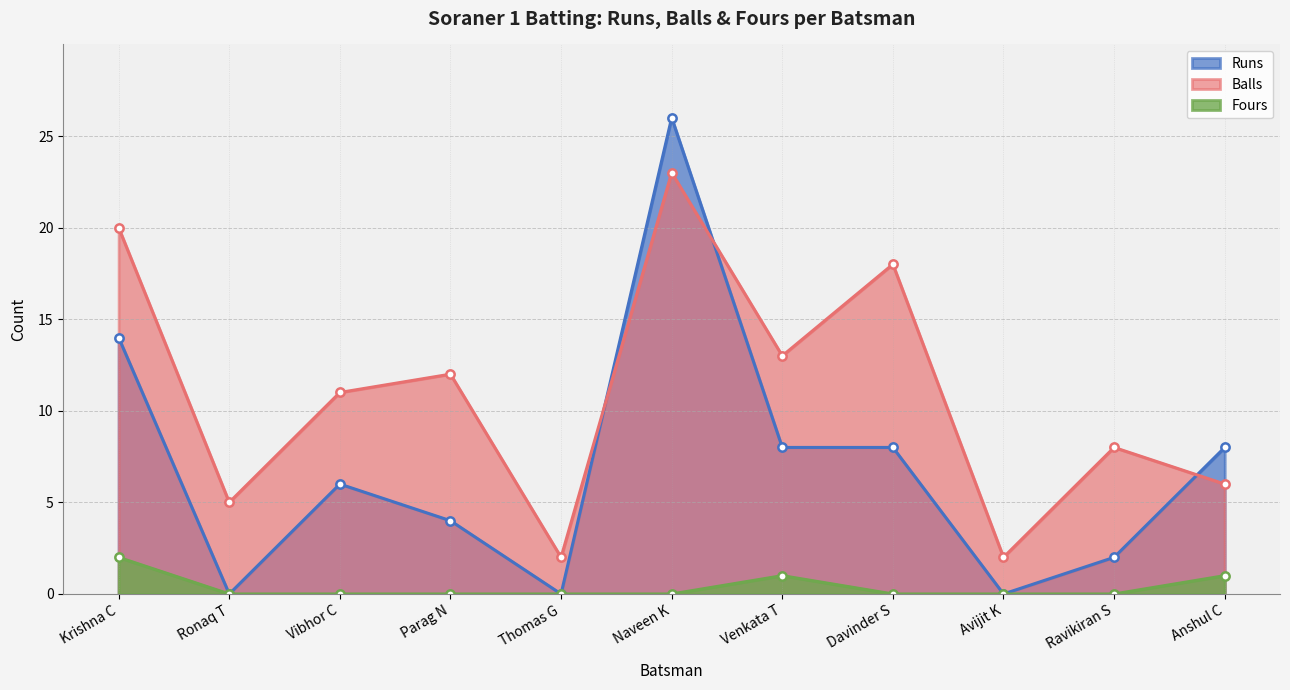

The value of Balls at Ravikiran S is 8. True or false?

True